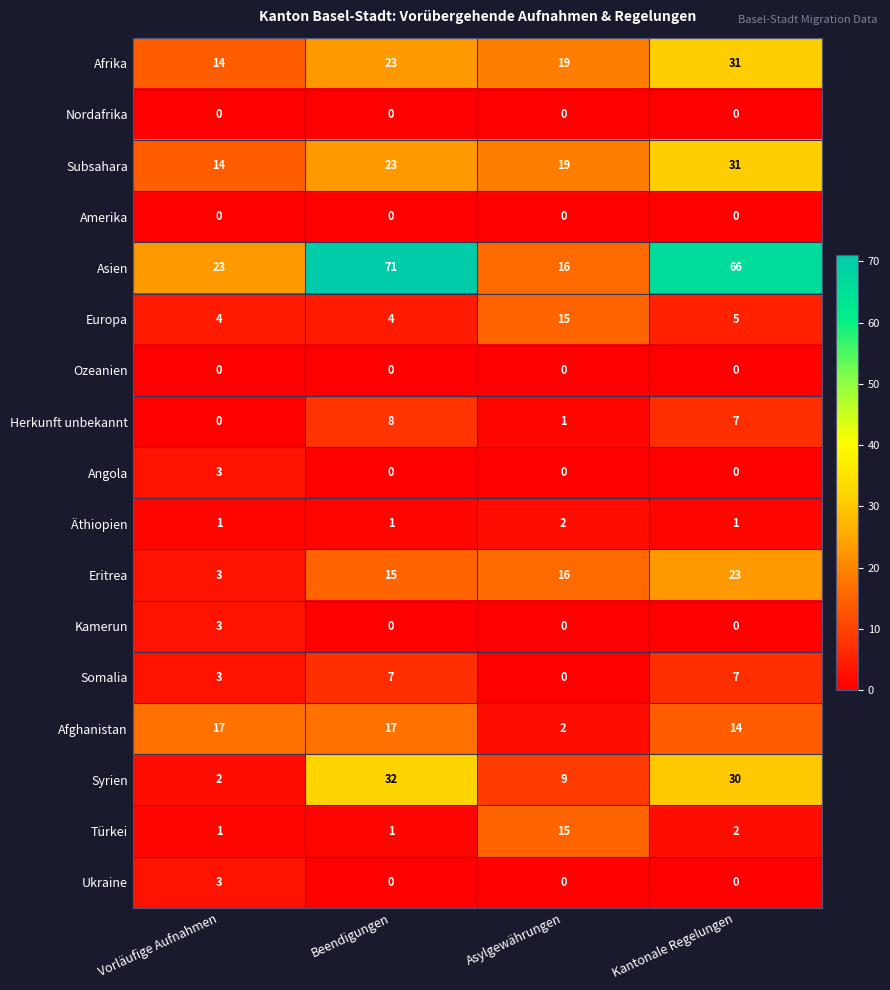

Is it true that Somalia equals 2 at Vorläufige Aufnahmen?

False